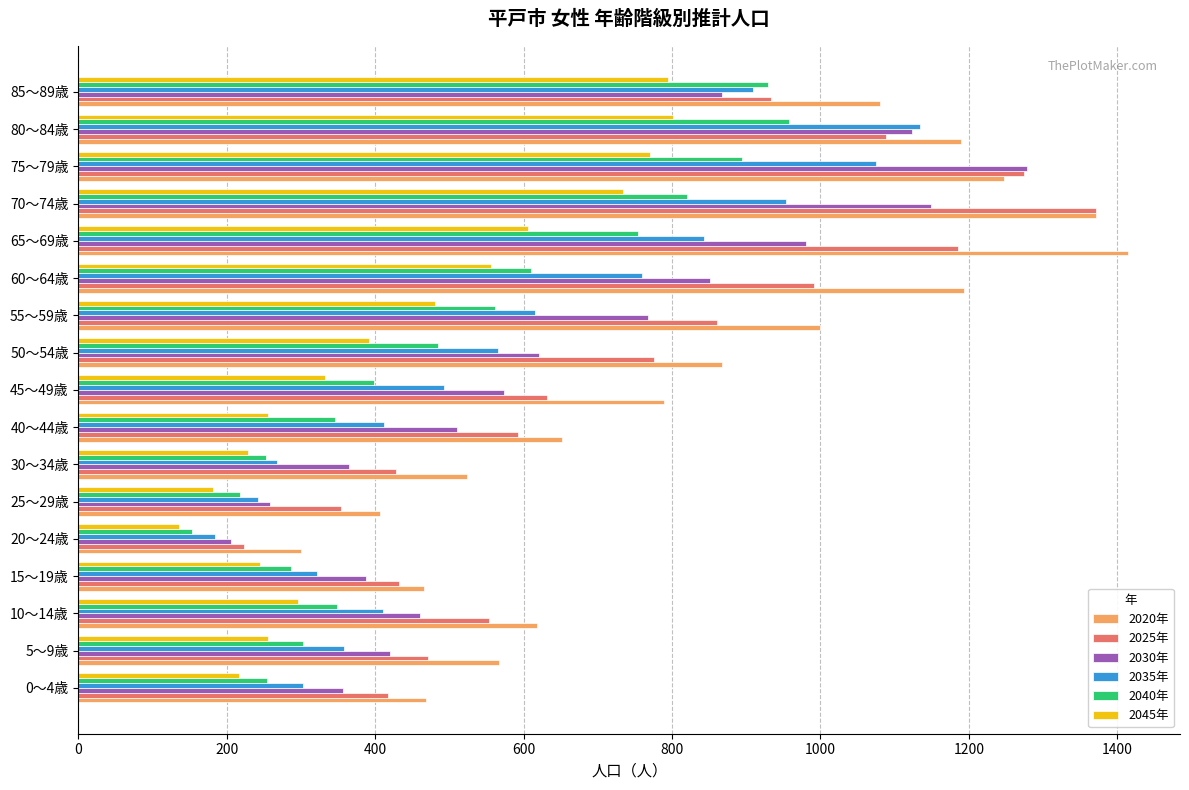

What is the average value of the 2025年 series?

740